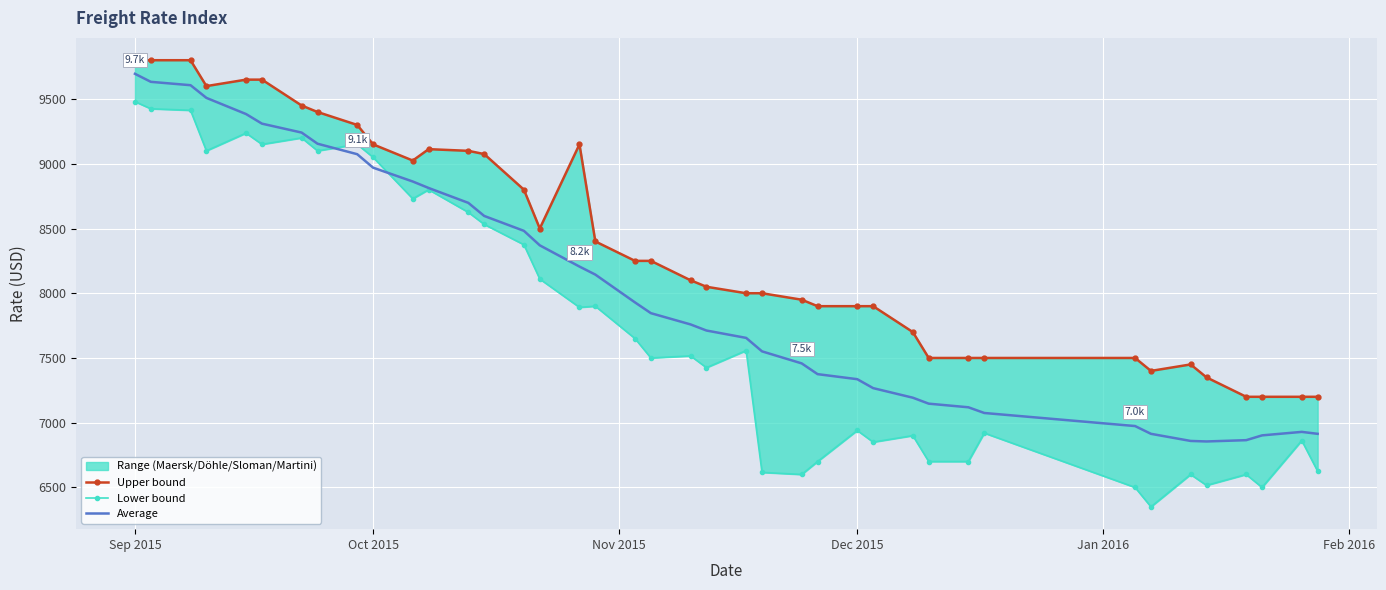

How many data points in Upper bound are less than 8250?

20